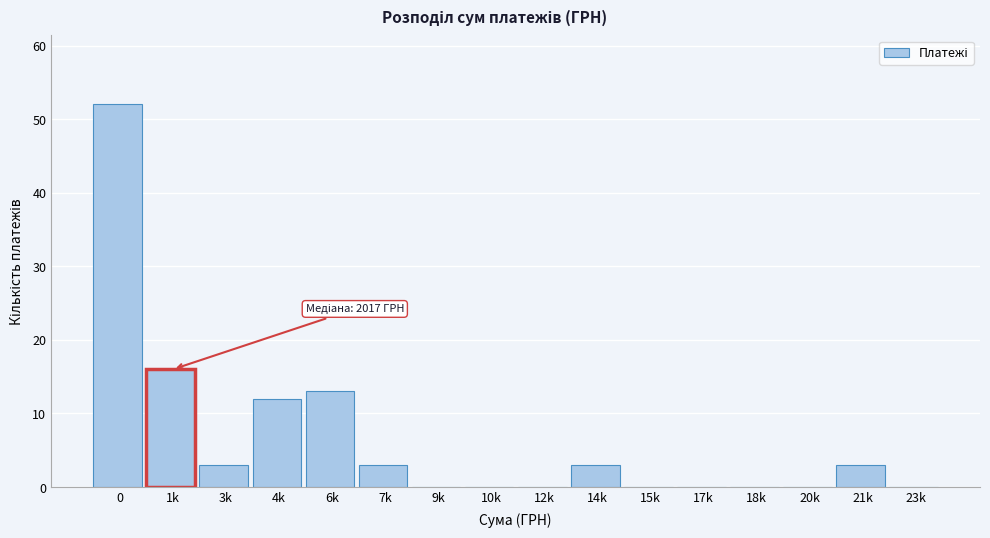

Reading left to right, list all the values displayed in this chart.

0=52	1k=16	3k=3	4k=12	6k=13	7k=3	9k=0	10k=0	12k=0	14k=3	15k=0	17k=0	18k=0	20k=0	21k=3	23k=0